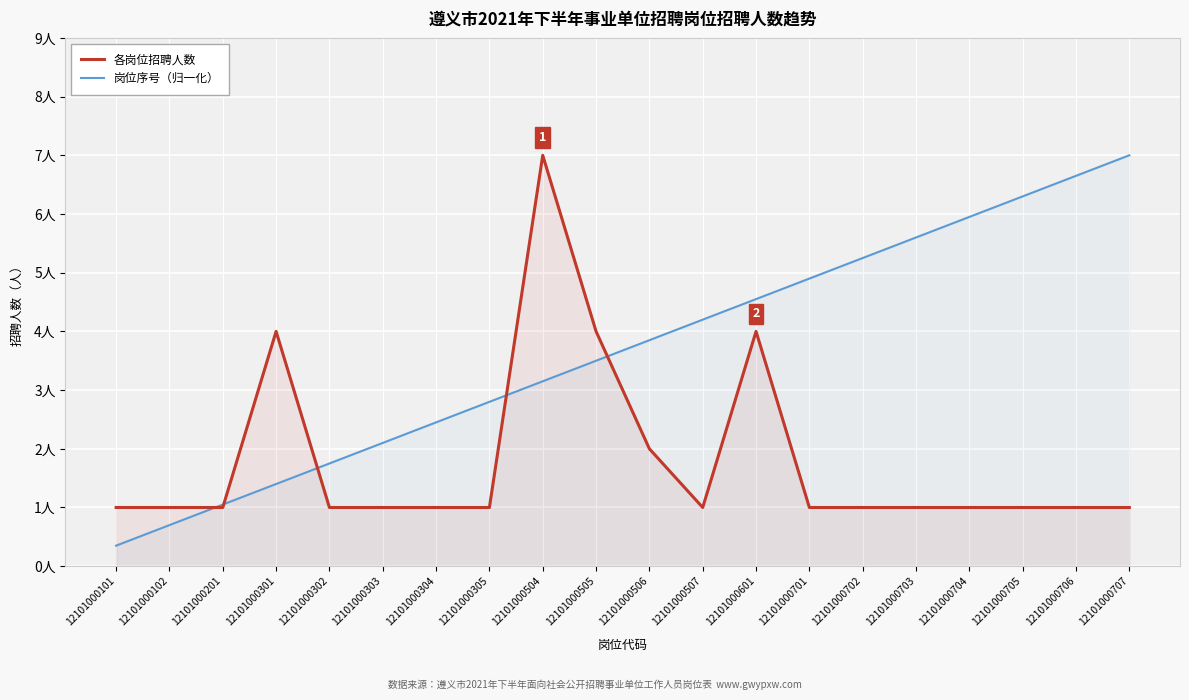

Which has a higher value, 12101000701 or 12101000507?

12101000701